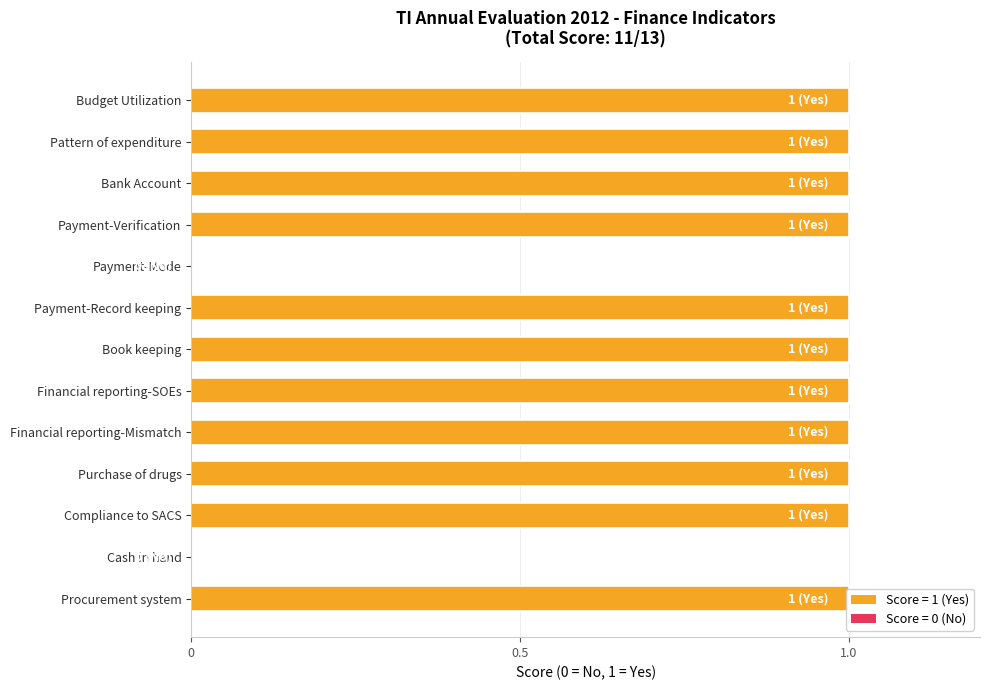

The chart shows a value of 1 at Financial reporting-Mismatch. True or false?

True